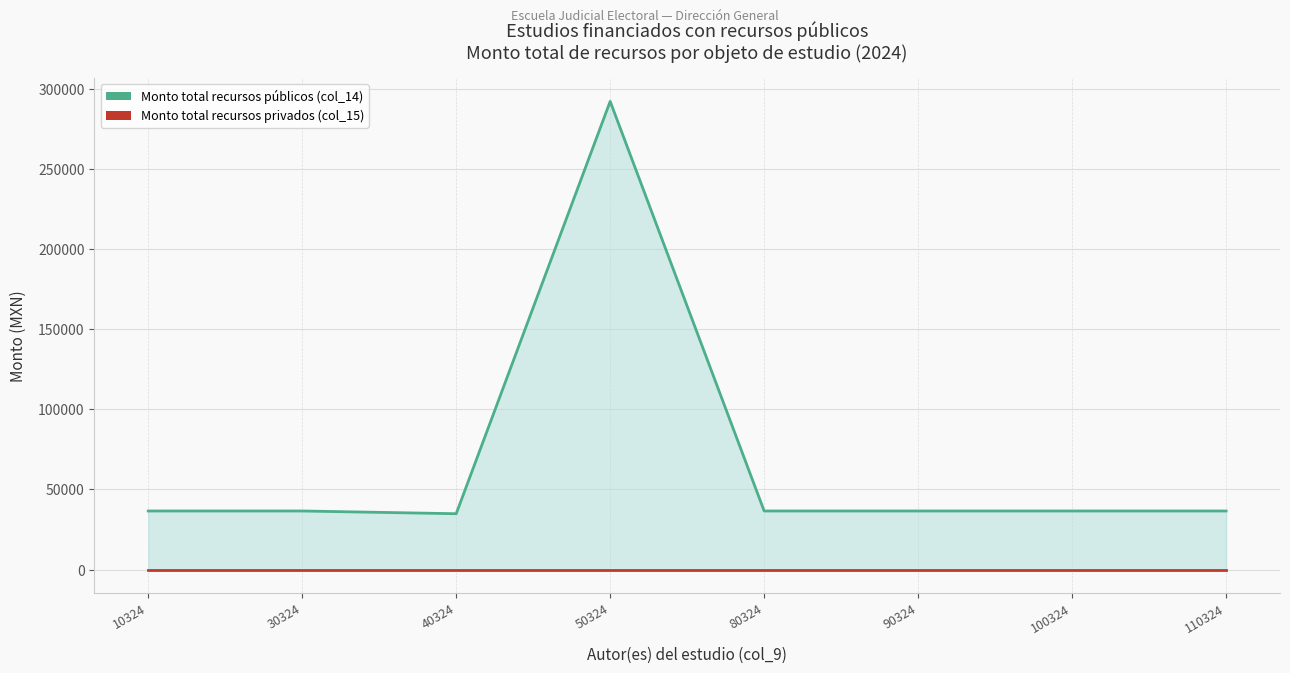

What is the maximum value shown in the chart?

292032